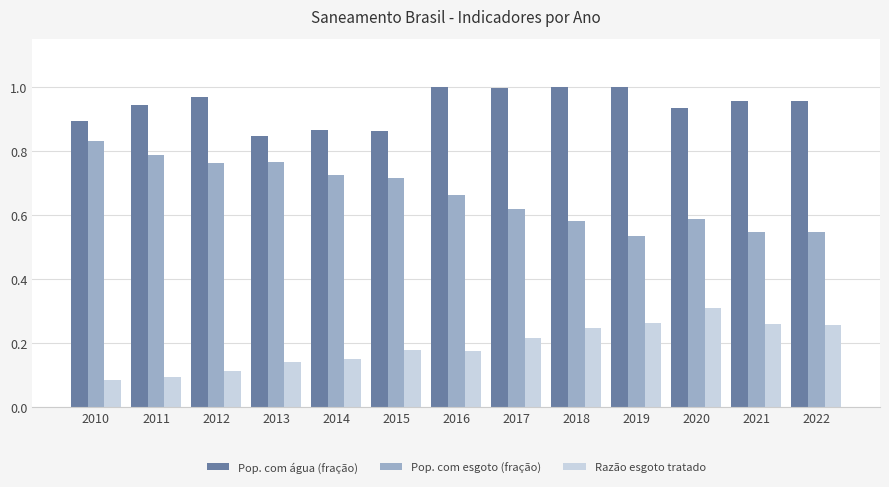

What is the sum of all Pop. com esgoto (fração) values?

8.7